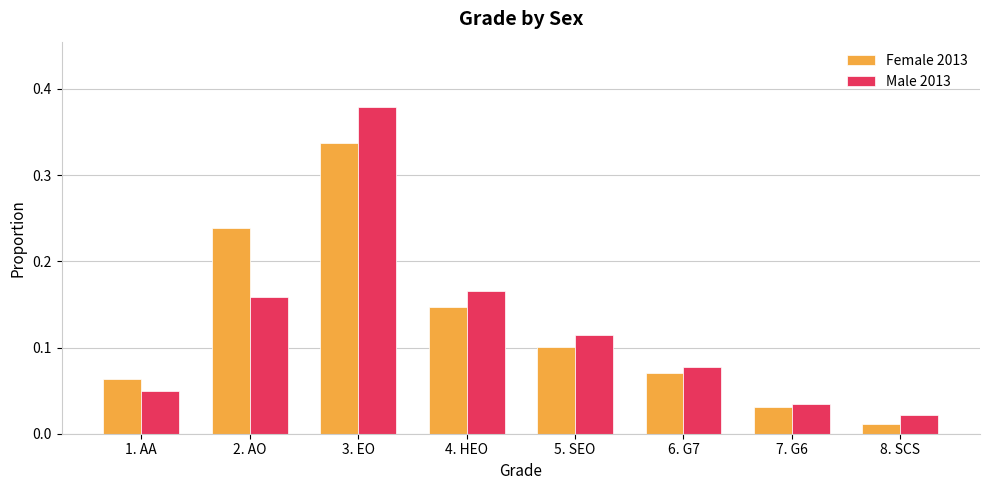

Which series has the widest spread of values?

Male 2013